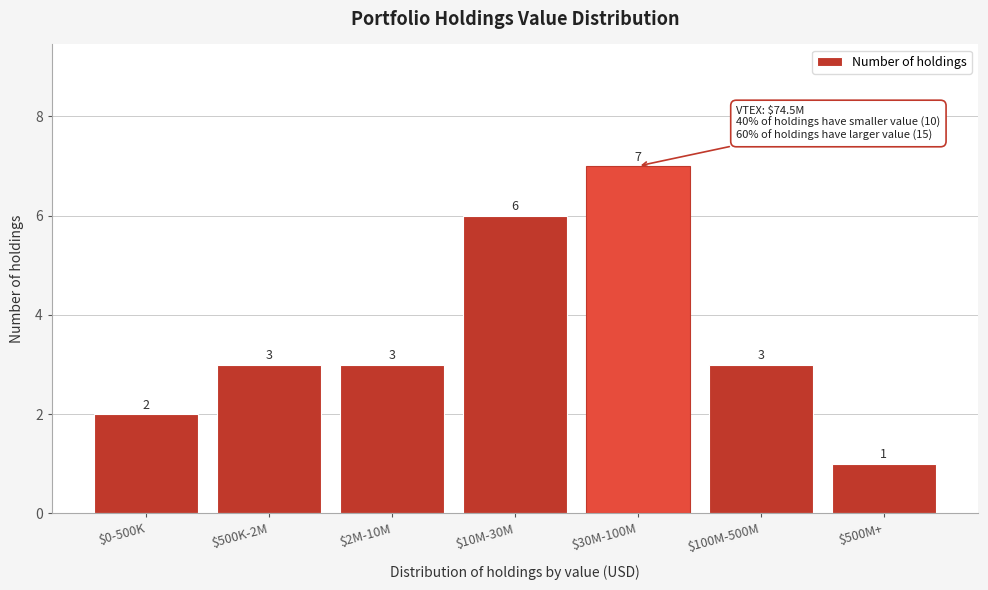

Reading left to right, list all the values displayed in this chart.

2	3	3	6	7	3	1